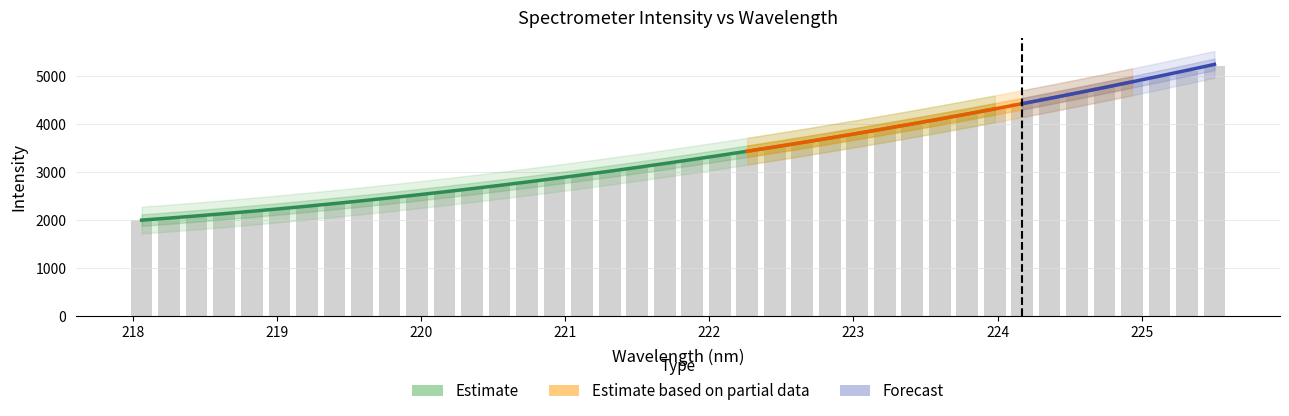

Reading left to right, extract all data points from this chart.

2001.0	2046.9	2091.2	2141.8	2188.2	2240.0	2294.2	2351.2	2410.4	2468.0	2526.0	2589.6	2659.8	2726.2	2796.9	2867.6	2943.7	3020.2	3095.2	3174.9	3257.6	3348.2	3432.4	3521.5	3617.5	3712.5	3807.9	3907.2	4014.9	4117.8	4220.6	4333.8	4446.0	4560.0	4670.0	4780.0	4890.0	5000.0	5110.0	5220.0